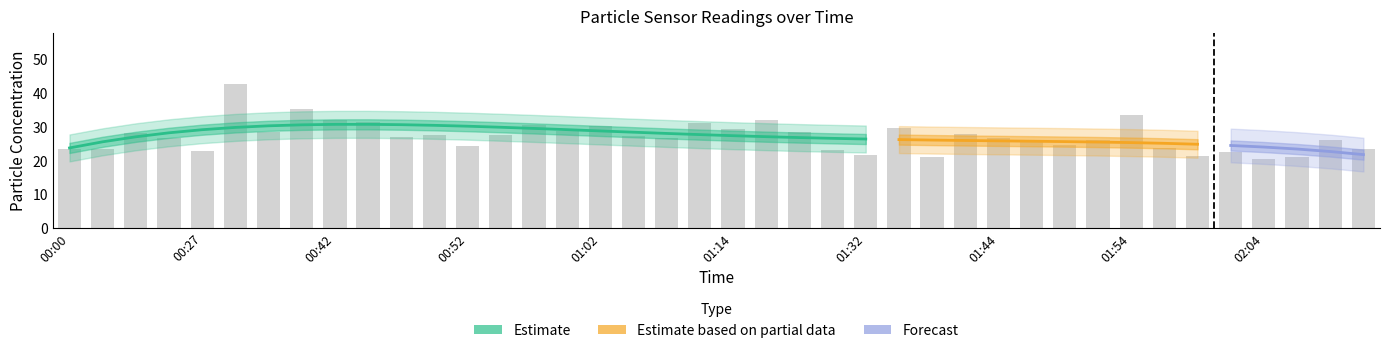

What is the smallest value displayed?

20.5